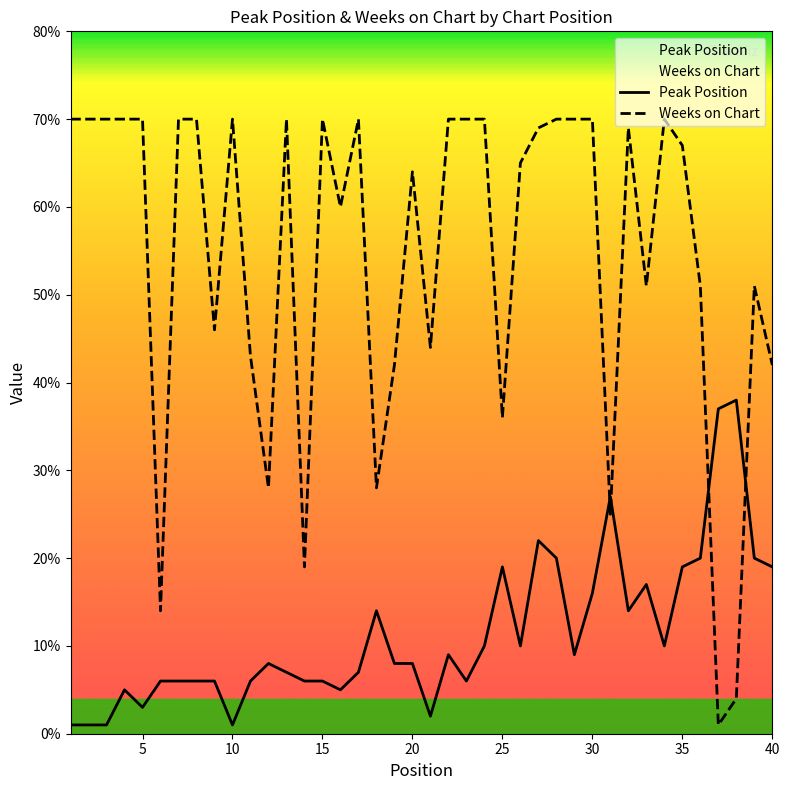

At how many categories does at least one series exceed 30?

35